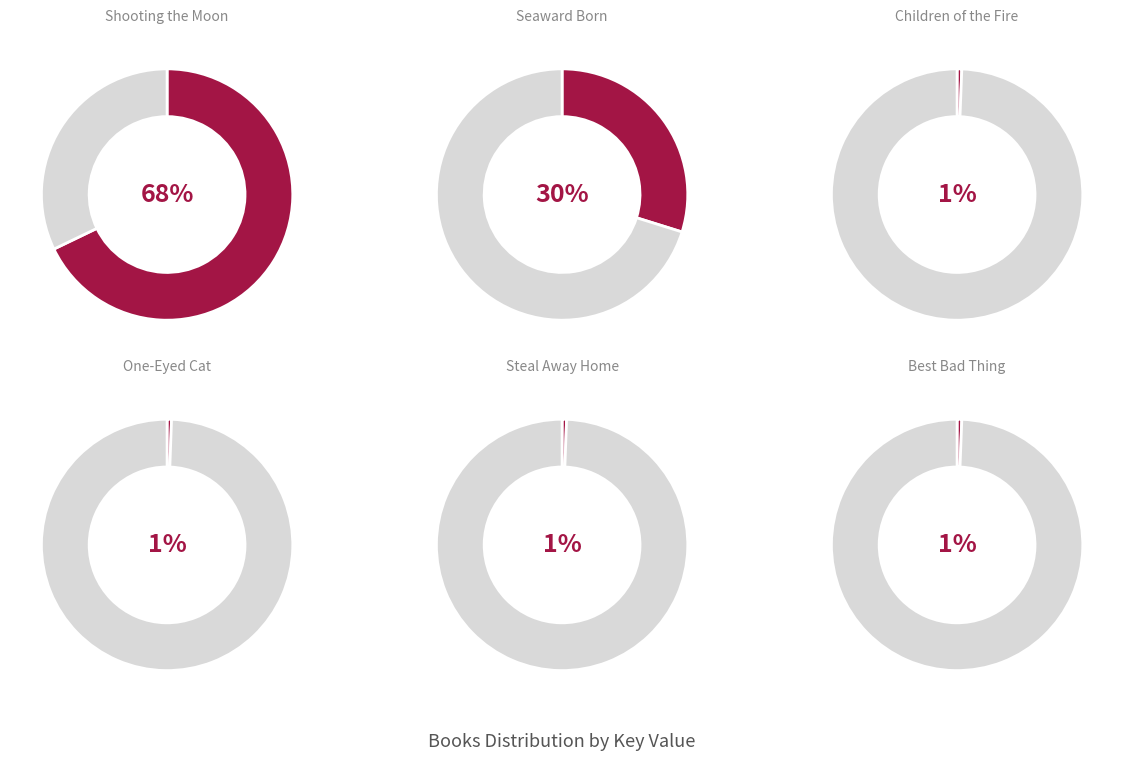

True or false: Children of the Fire accounts for 1% of the total.

True